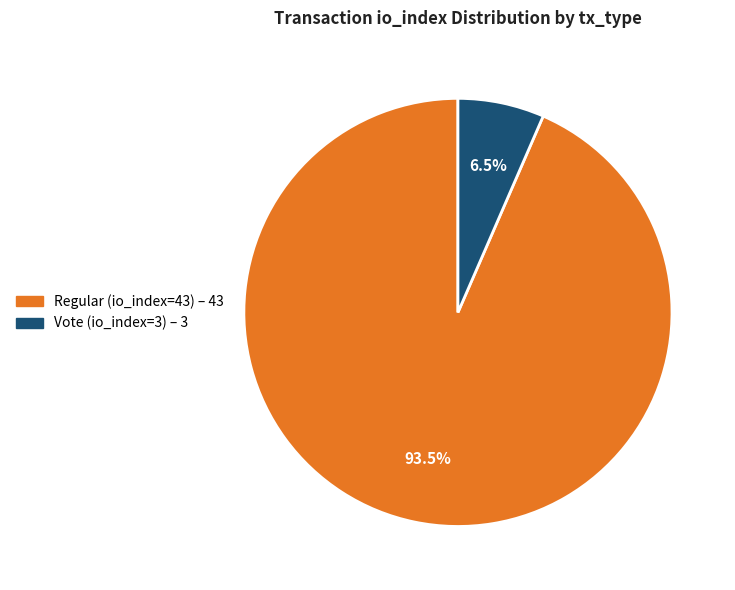

Is Vote (io_index=3) the majority of the pie?

No